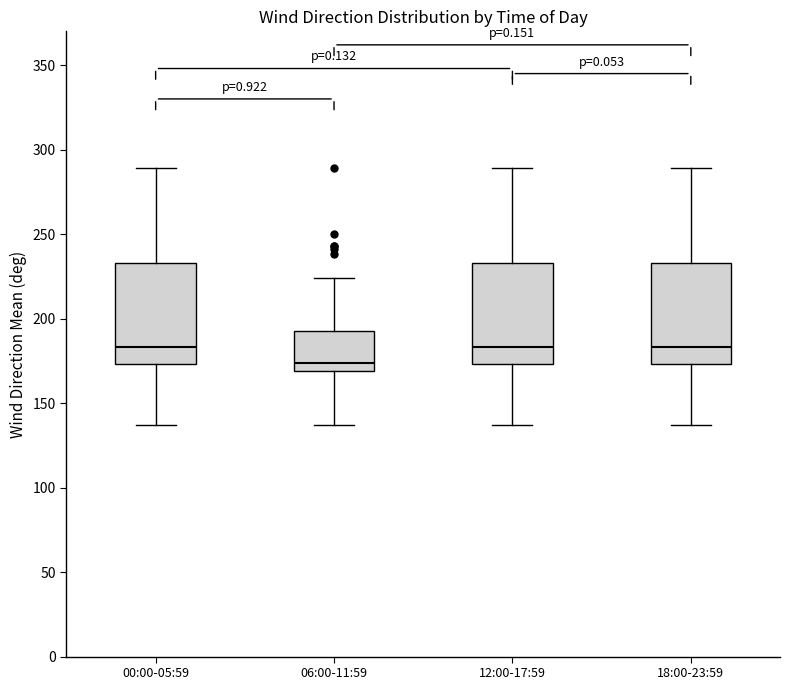

Reading left to right, transcribe this box plot: for each box, give where its median line is, the range the box spans, and where its two whiskers end, as read against the y-axis. The values are not printed on the chart, so give them approximately, as read against the axis.

00:00-05:59: median 185, box 175 to 235, whiskers 135 to 290
06:00-11:59: median 175, box 170 to 195, whiskers 135 to 225
12:00-17:59: median 185, box 175 to 235, whiskers 135 to 290
18:00-23:59: median 185, box 175 to 235, whiskers 135 to 290